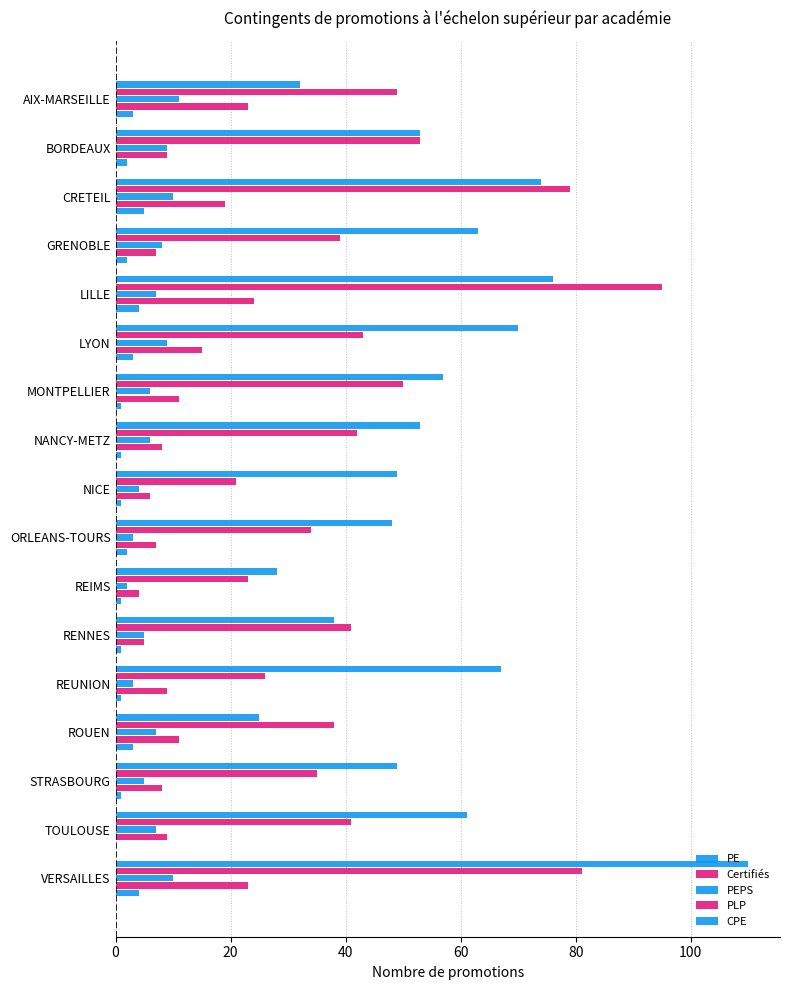

What position from the right is STRASBOURG?

3